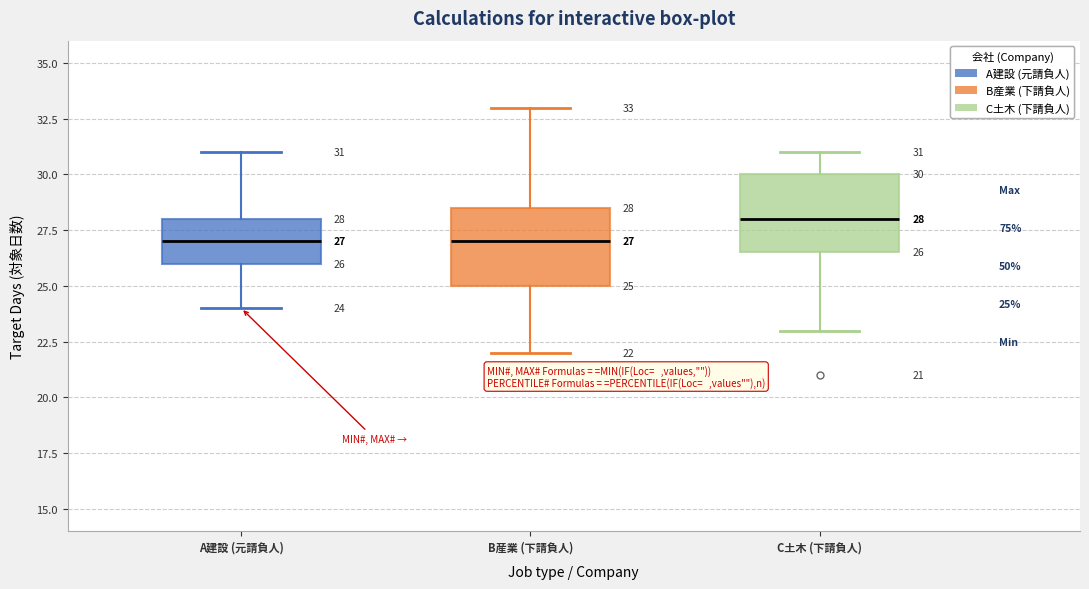

Which box has the highest median line?

C土木 (下請負人)